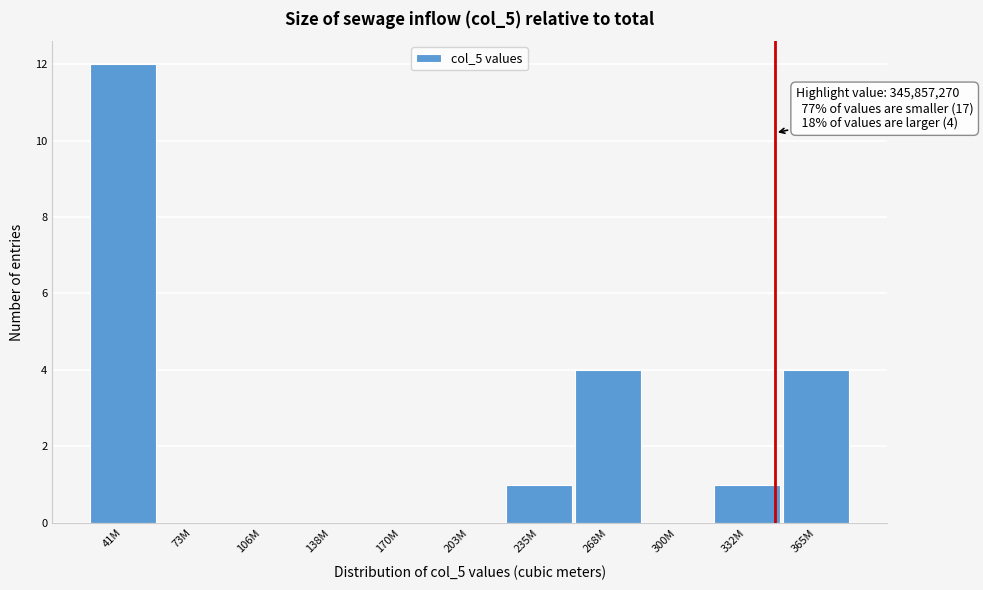

Reading left to right, what are all the values shown in this chart?

41M=12	73M=0	106M=0	138M=0	170M=0	203M=0	235M=1	268M=4	300M=0	332M=1	365M=4